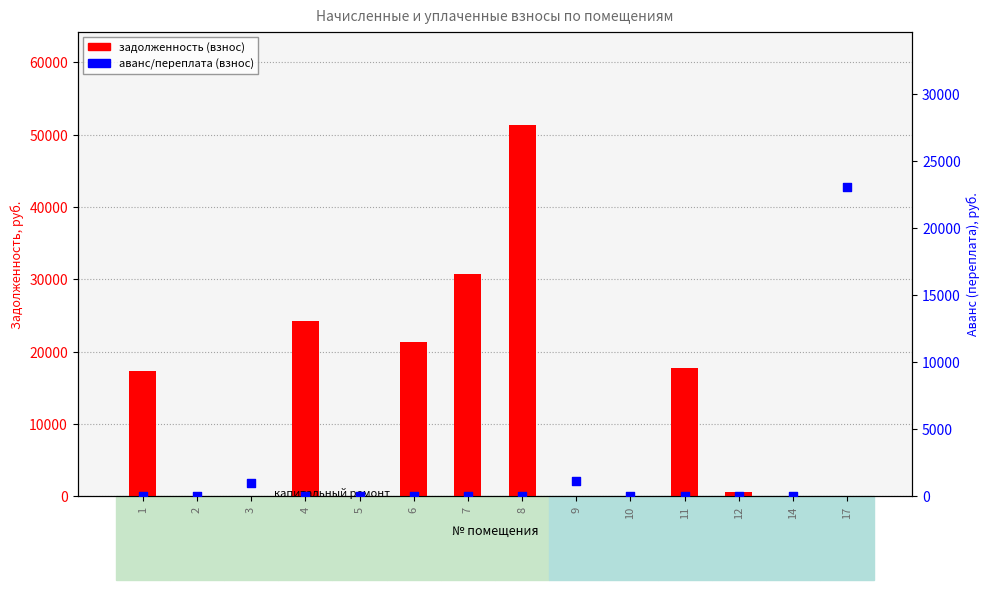

What is the total value across all series at 11?

17712.7